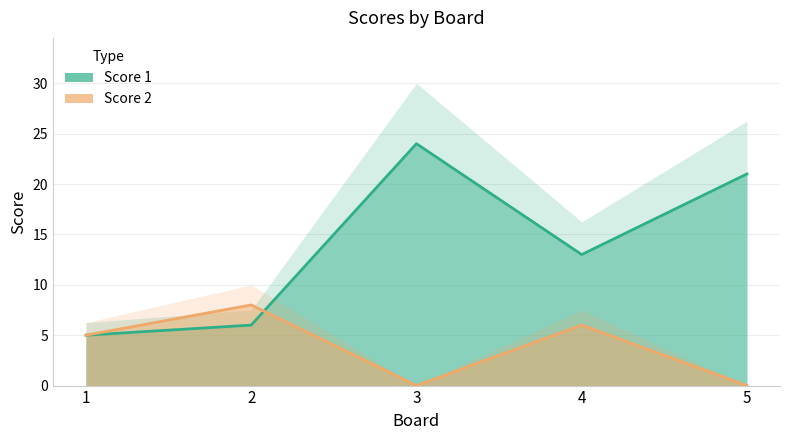

Reading left to right, transcribe all the data shown in this chart.

Score 1: 5	6	24	13	21
Score 2: 5	8	0	6	0